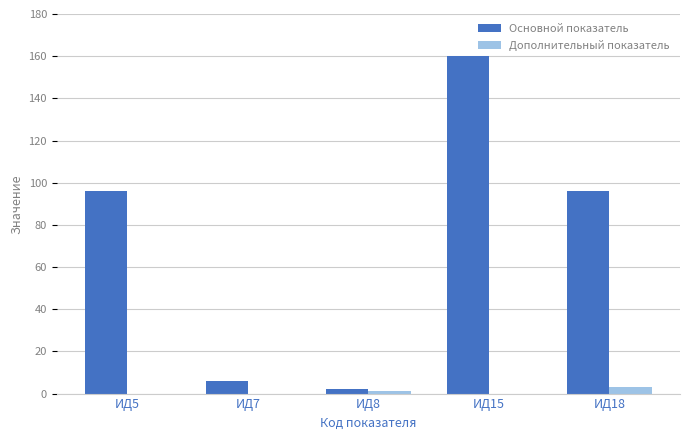

Which series has the largest total across all categories?

Основной показатель